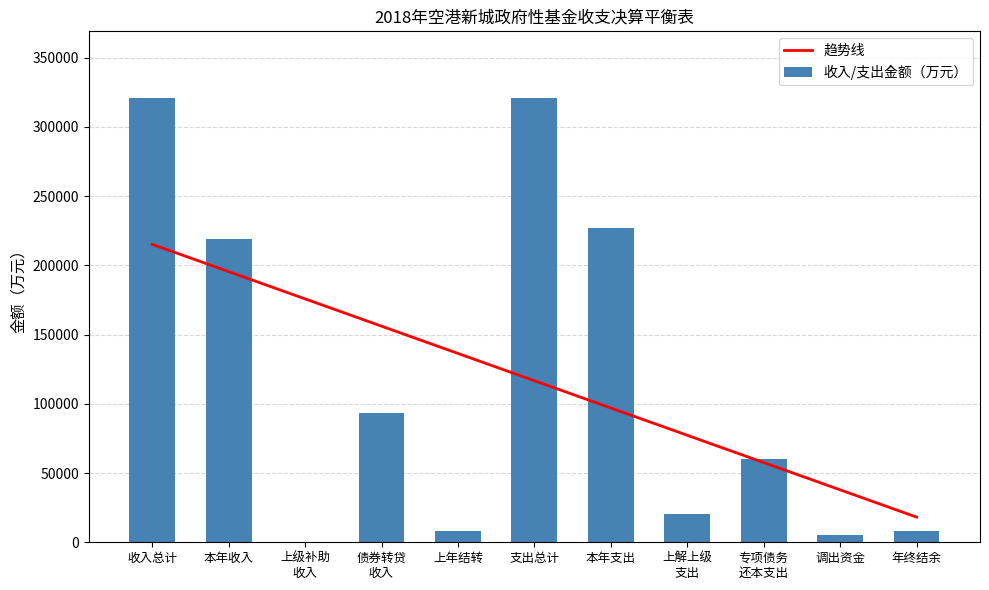

How many distinct data groups are displayed?

2